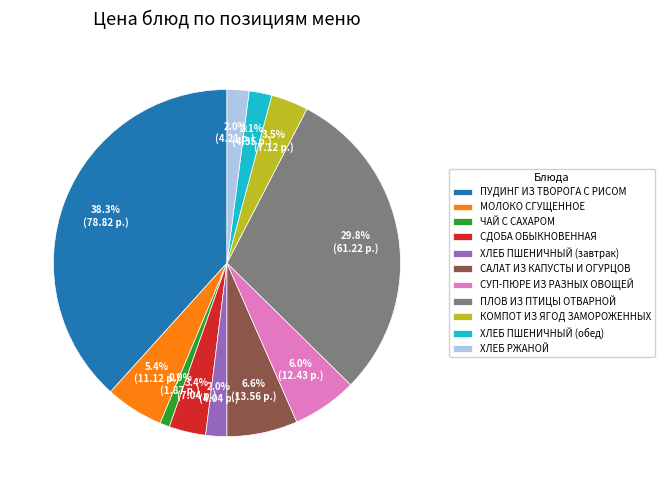

Count the number of slices in the pie.

11